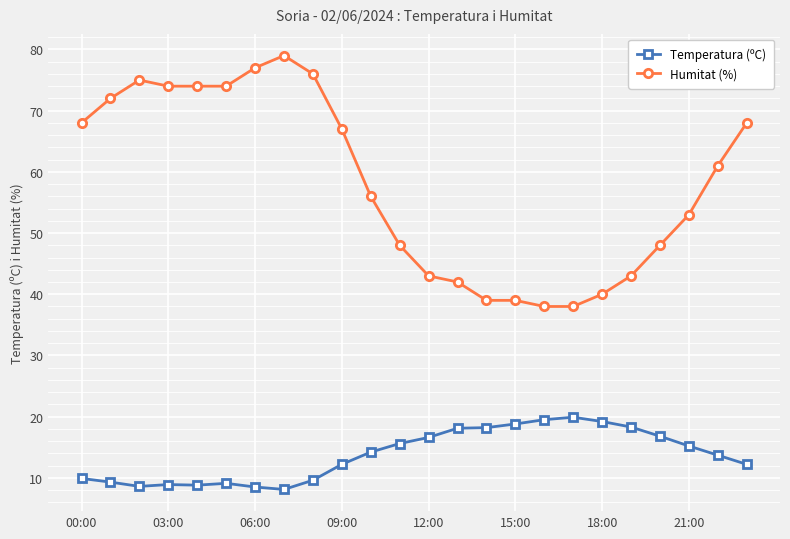

What is the lowest value of the Humitat (%) series?

38.0